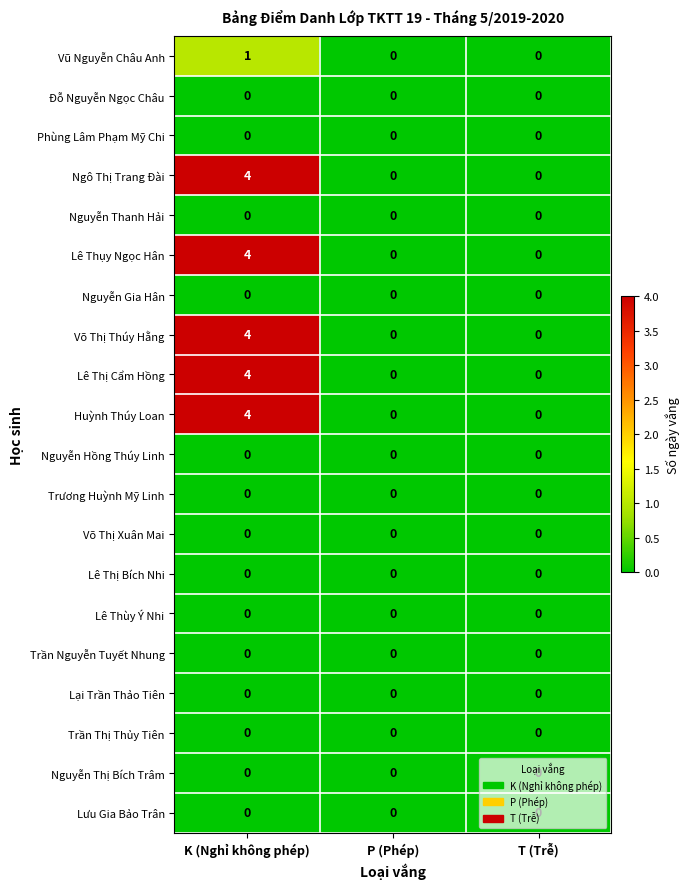

At which category is the sum across all series the highest?

K (Nghỉ không phép)